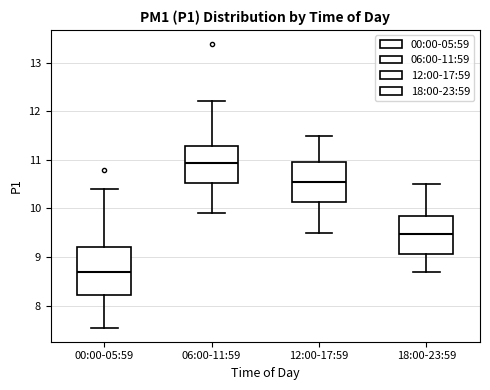

Where is the lower edge of the box for 06:00-11:59 on the y-axis? The values are not printed on the chart, so give them approximately, as read against the axis.

10.5